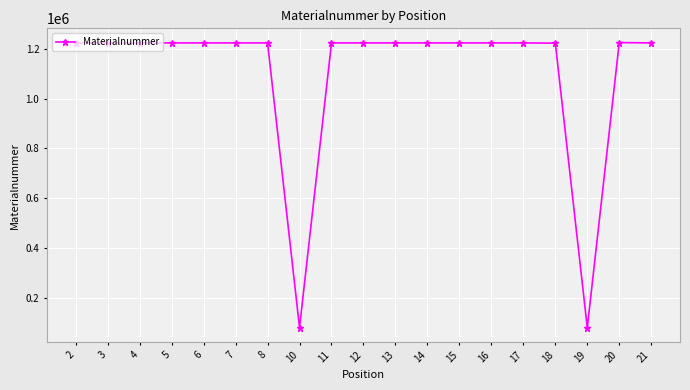

What is the greatest value displayed?

1224768